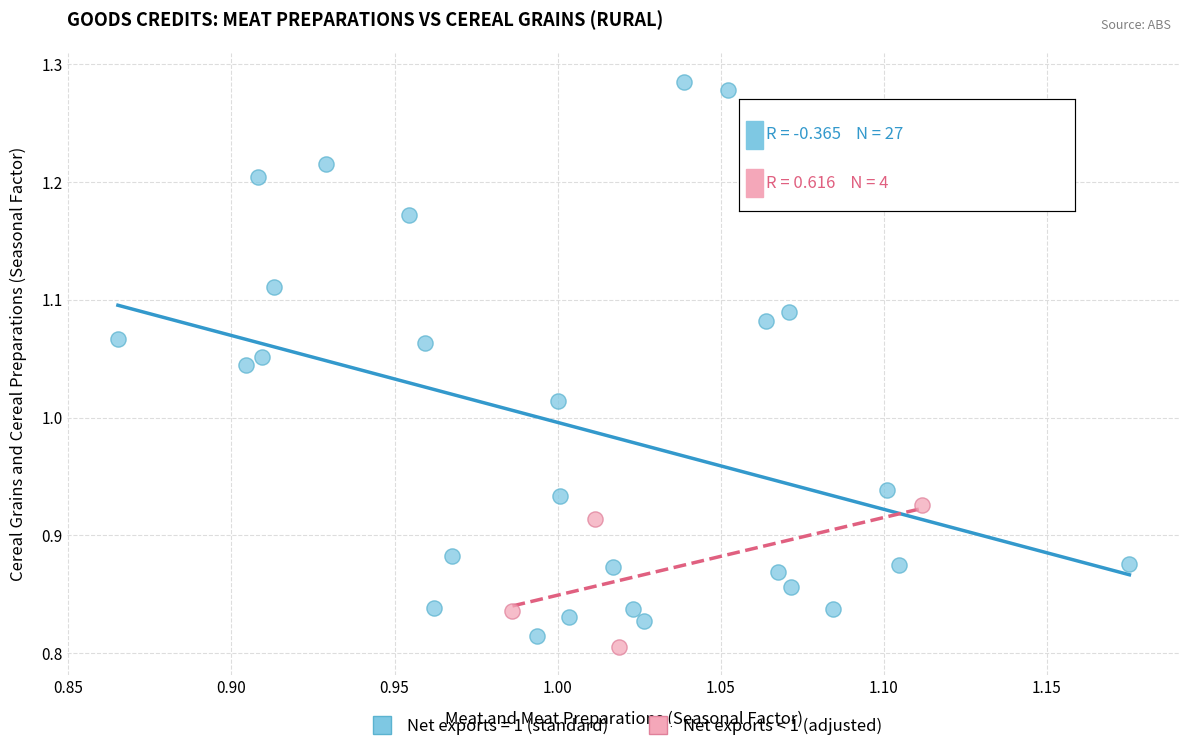

Which series reaches the maximum Y coordinate?

Net exports = 1 (standard)